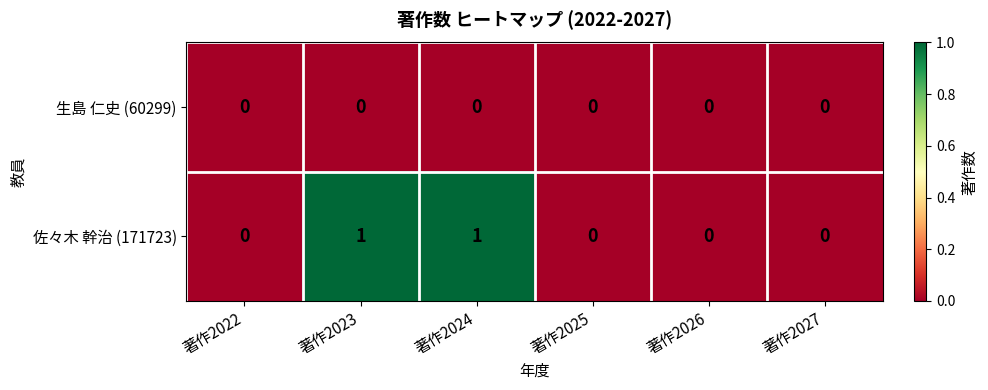

Is the value of 生島 仁史 (60299) at 著作2025 greater than the value of 佐々木 幹治 (171723) at 著作2024?

No